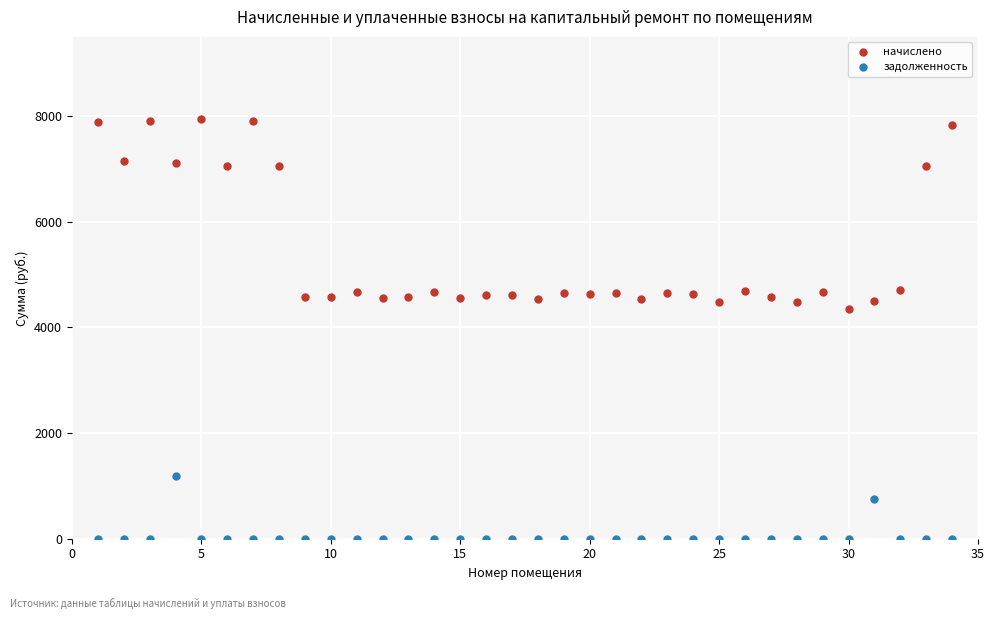

What are all the series names shown in the legend?

начислено, задолженность